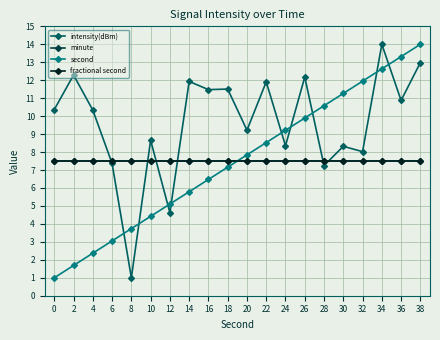

At which category is the sum across all series the highest?

38